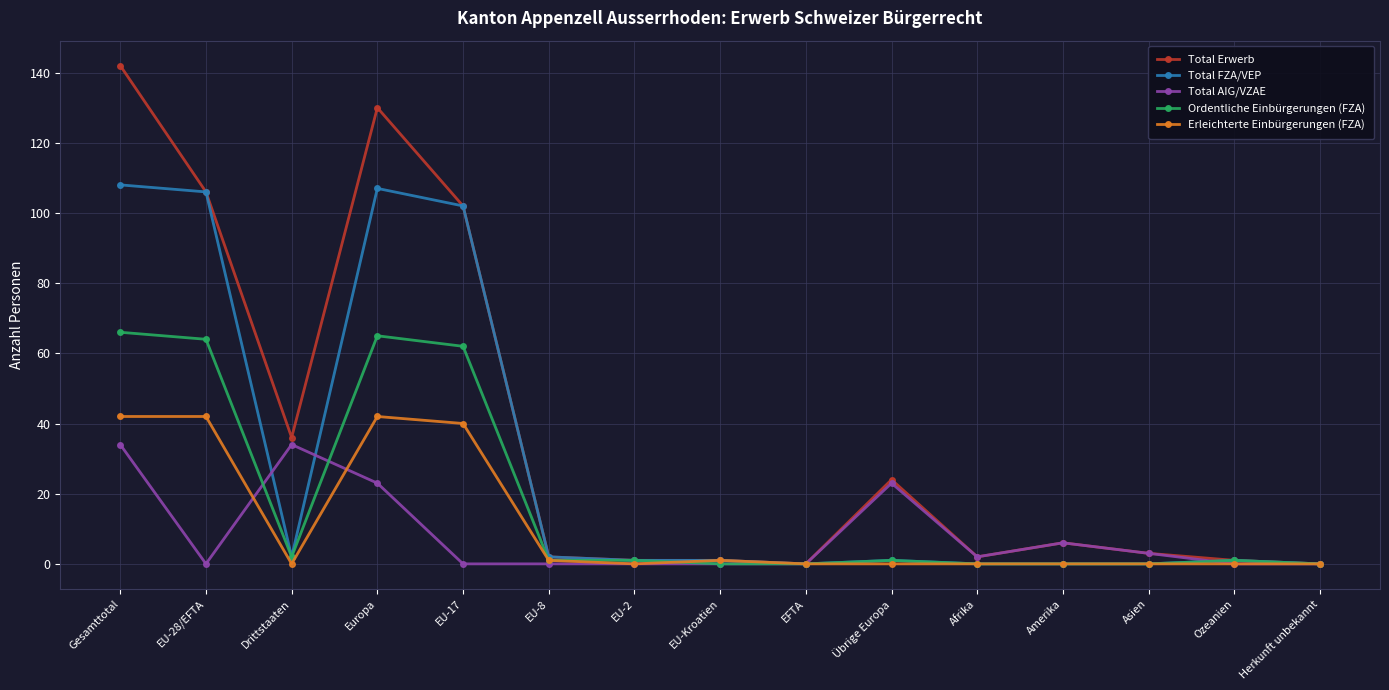

At how many categories does at least one series exceed 141?

1